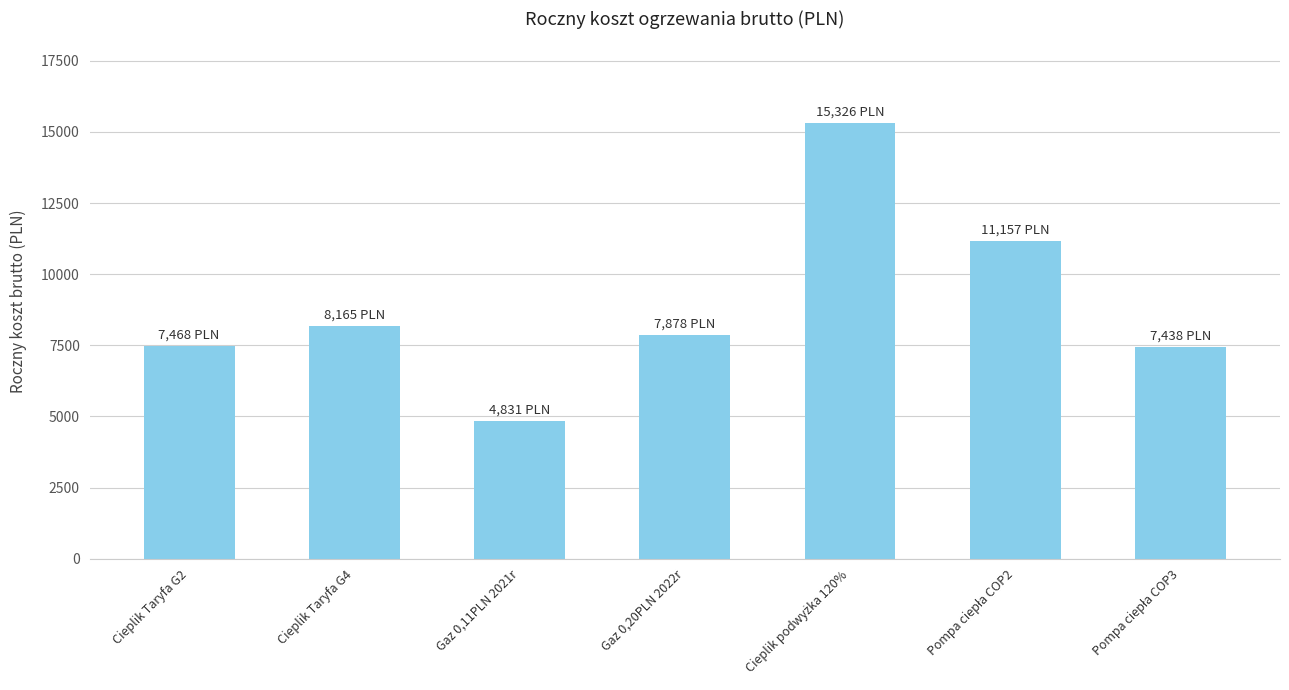

What is the sum of all values?

62263.9